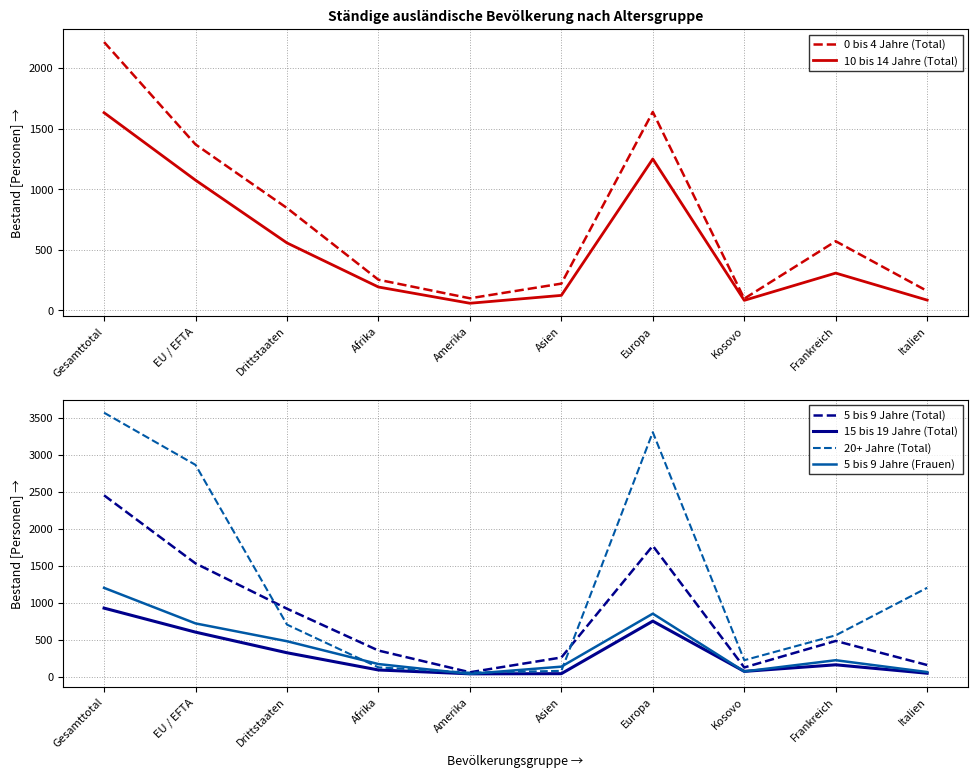

Read the 15 bis 19 Jahre (Total) value at Kosovo, to the nearest 50.

50